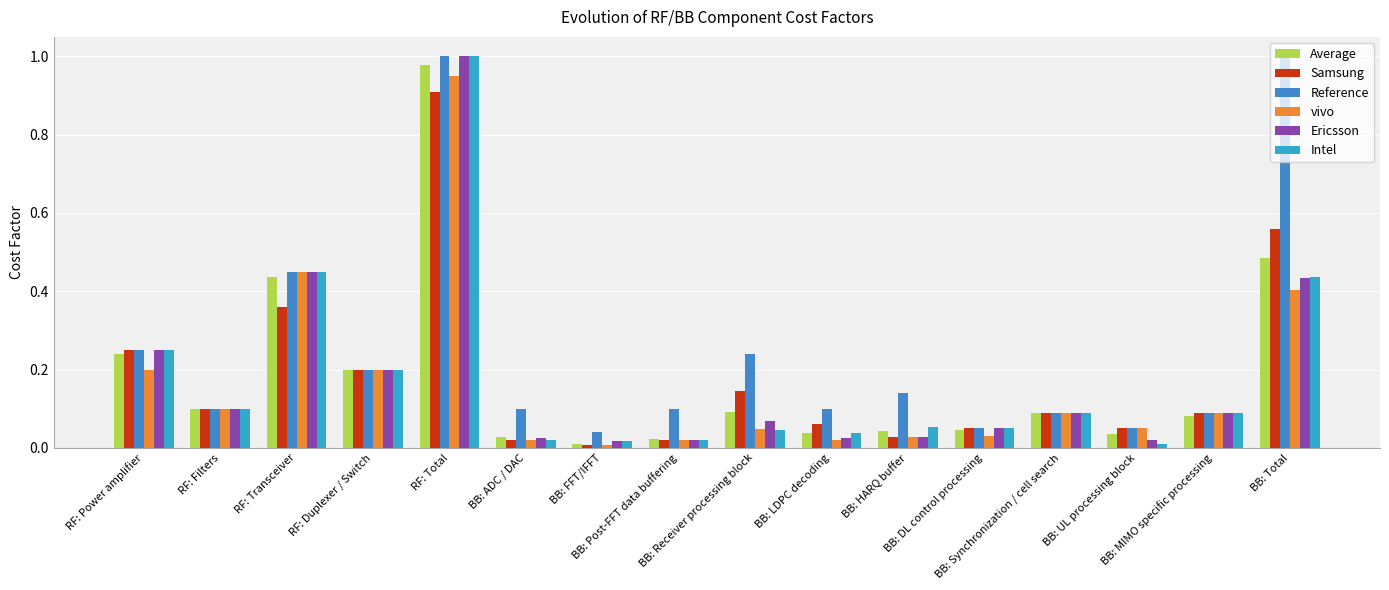

What is the label of the 5th bar from the right?

BB: DL control processing